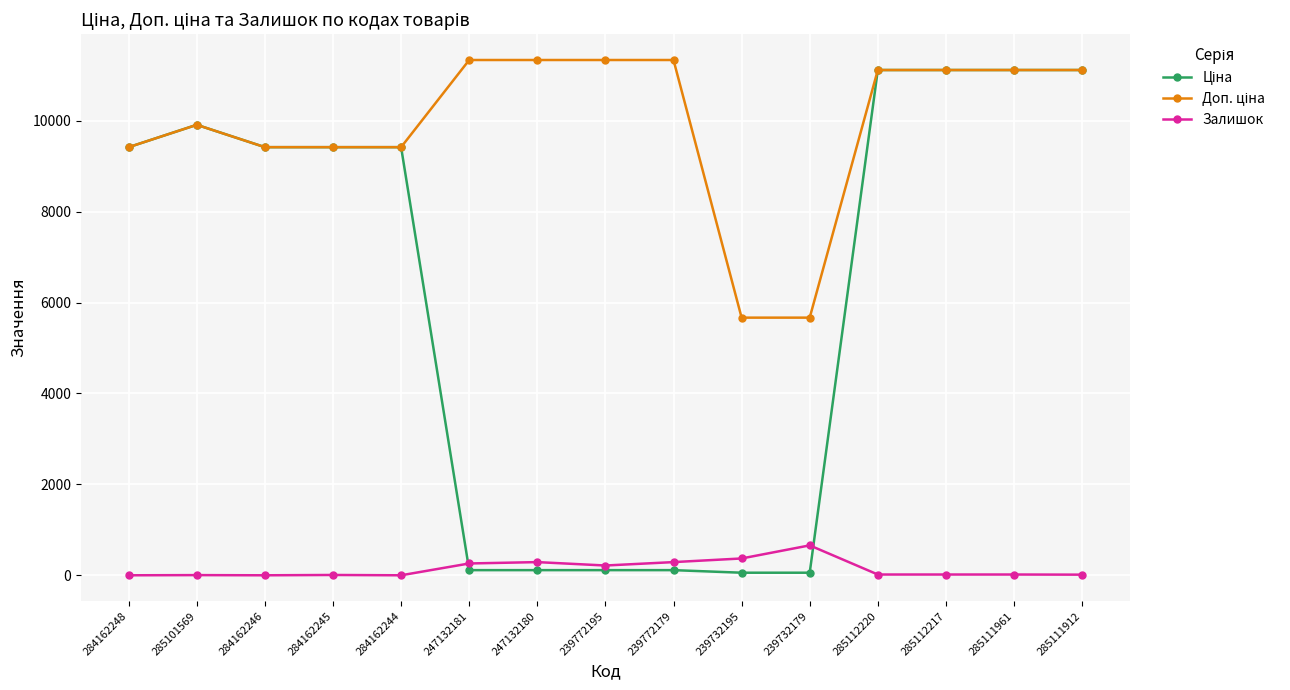

How many series are shown in this chart?

3